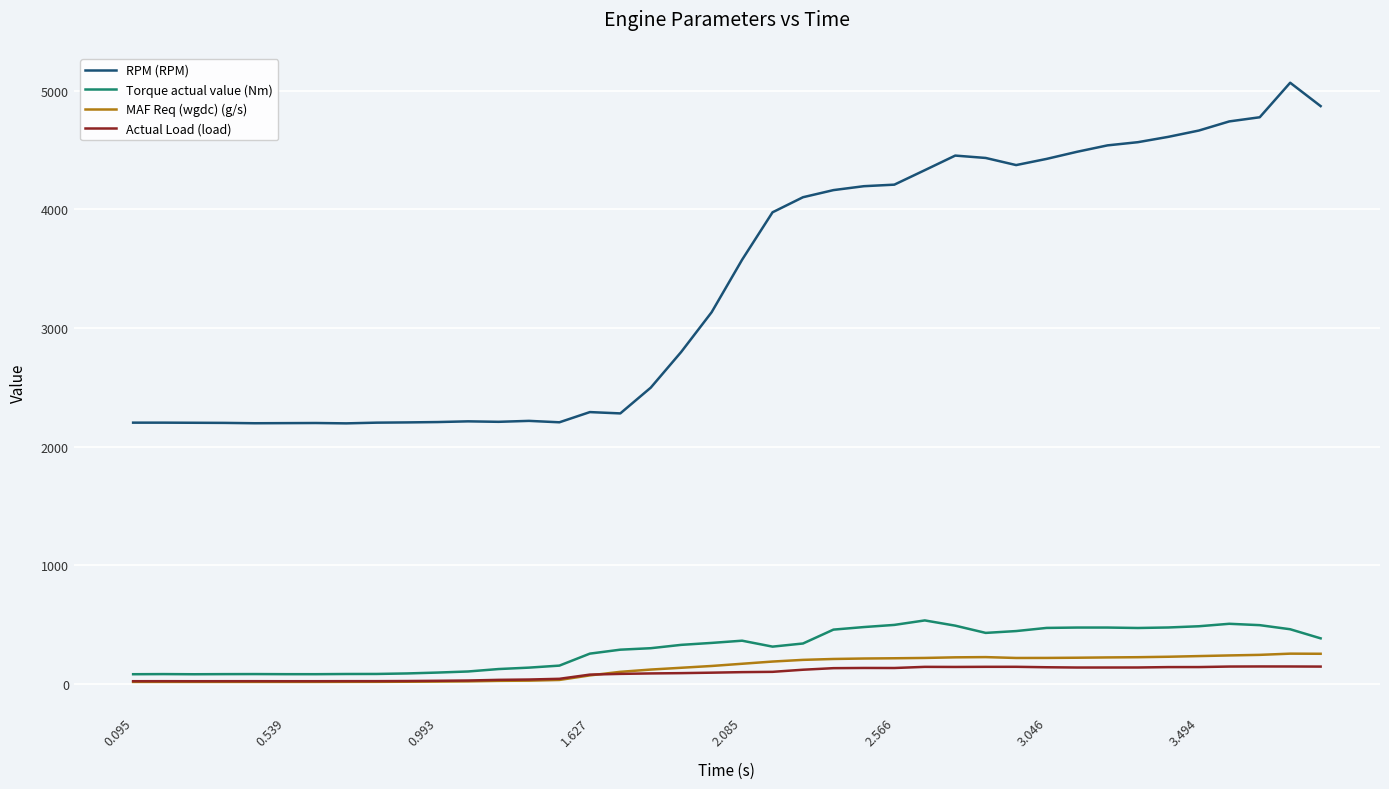

True or false: MAF Req (wgdc) (g/s) and RPM (RPM) cross at least once.

False